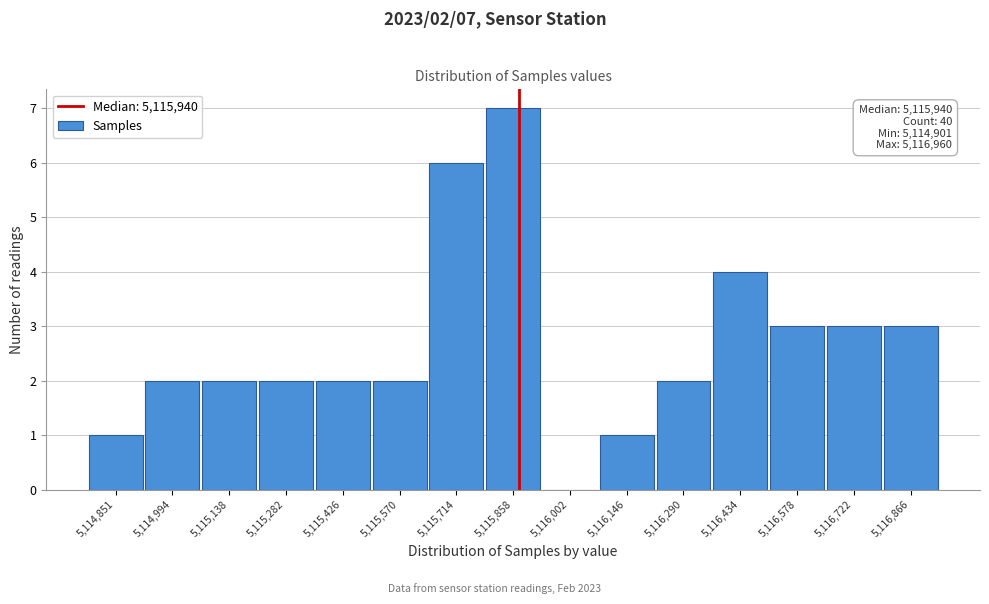

Reading left to right, extract all data points from this chart.

5,114,851=1	5,114,994=2	5,115,138=2	5,115,282=2	5,115,426=2	5,115,570=2	5,115,714=6	5,115,858=7	5,116,002=0	5,116,146=1	5,116,290=2	5,116,434=4	5,116,578=3	5,116,722=3	5,116,866=3